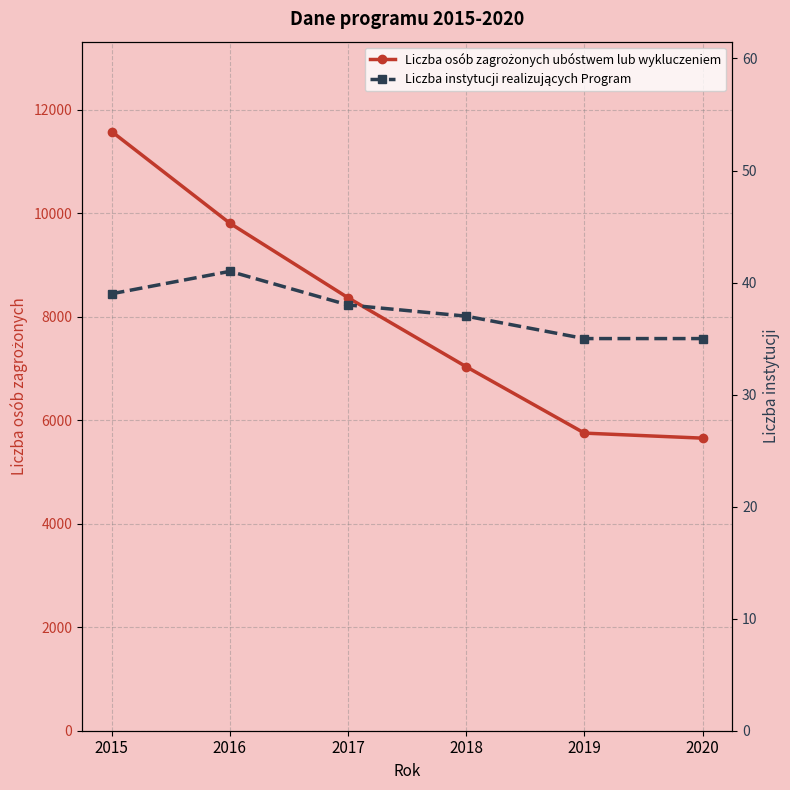

What is the difference between the second highest and second lowest values in the Liczba instytucji realizujących Program series?

4